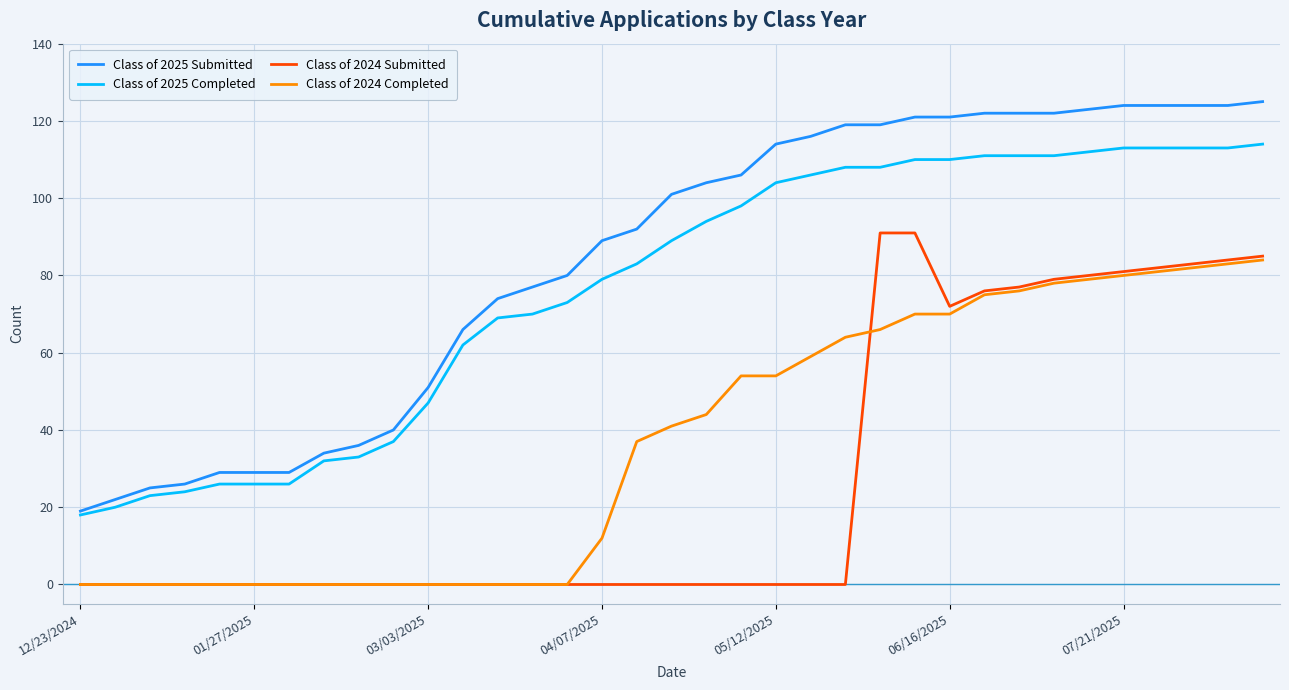

Which series has the largest total across all categories?

Class of 2025 Submitted